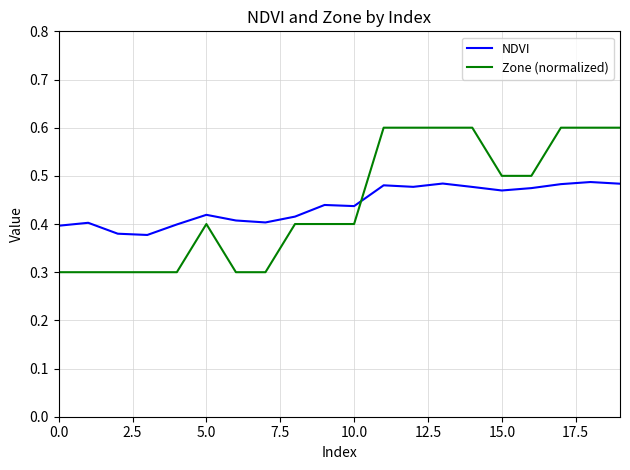

True or false: Zone (normalized) and NDVI cross at least once.

True